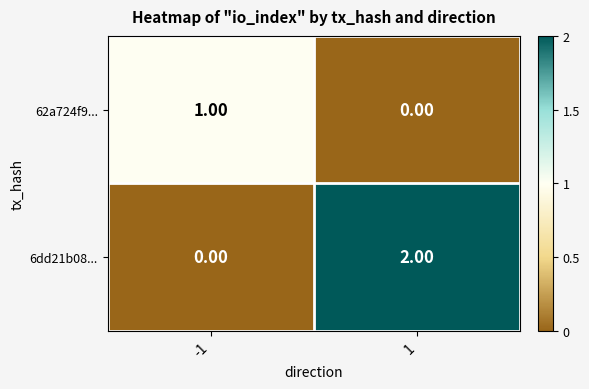

Which series changed the most between -1 and 1?

6dd21b08...